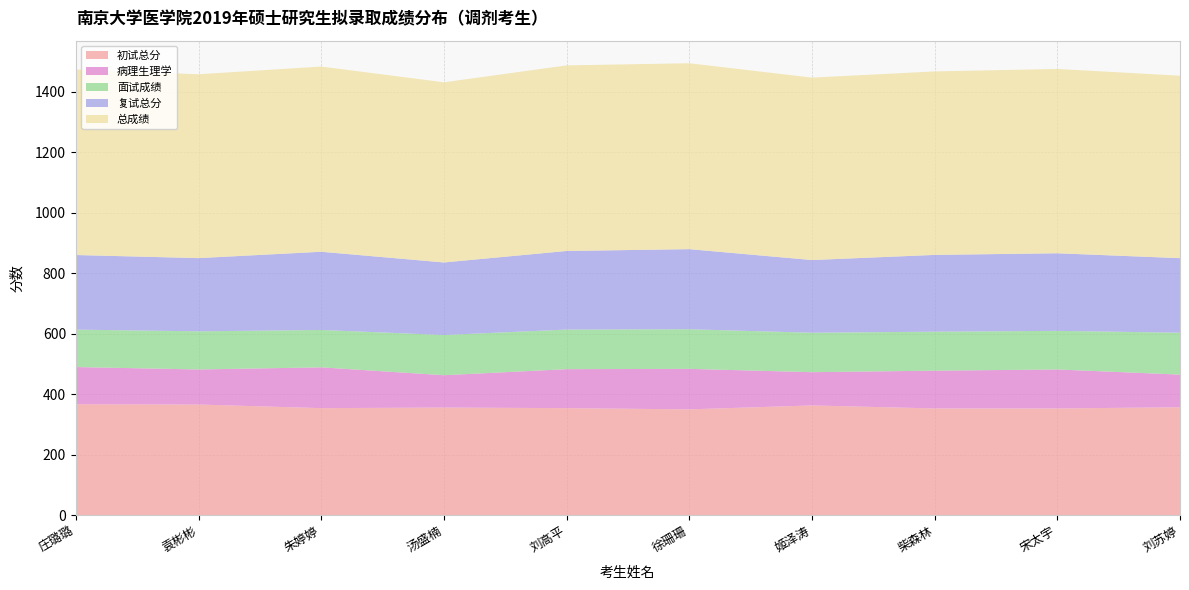

Reading left to right, extract all data points from this chart.

初试总分: 庄璐璐=367.0	袁彬彬=366.0	朱婷婷=354.0	汤盛楠=356.0	刘高平=354.0	徐珊珊=350.0	姬泽涛=363.0	柴森林=353.0	宋太宇=353.0	刘苏婷=357.0
病理生理学: 庄璐璐=123.0	袁彬彬=116.0	朱婷婷=135.0	汤盛楠=107.0	刘高平=129.0	徐珊珊=134.0	姬泽涛=110.0	柴森林=125.0	宋太宇=129.0	刘苏婷=108.0
面试成绩: 庄璐璐=123.8	袁彬彬=126.2	朱婷婷=123.7	汤盛楠=133.0	刘高平=131.0	徐珊珊=131.0	姬泽涛=130.5	柴森林=129.0	宋太宇=127.7	刘苏婷=138.6
复试总分: 庄璐璐=246.8	袁彬彬=242.2	朱婷婷=258.7	汤盛楠=240.0	刘高平=260.0	徐珊珊=265.0	姬泽涛=240.5	柴森林=254.0	宋太宇=256.7	刘苏婷=246.6
总成绩: 庄璐璐=613.8	袁彬彬=608.2	朱婷婷=612.7	汤盛楠=596.0	刘高平=614.0	徐珊珊=615.0	姬泽涛=603.5	柴森林=607.0	宋太宇=609.7	刘苏婷=603.6